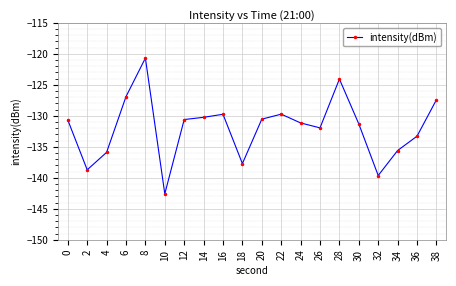

What is the average value?

-131.9